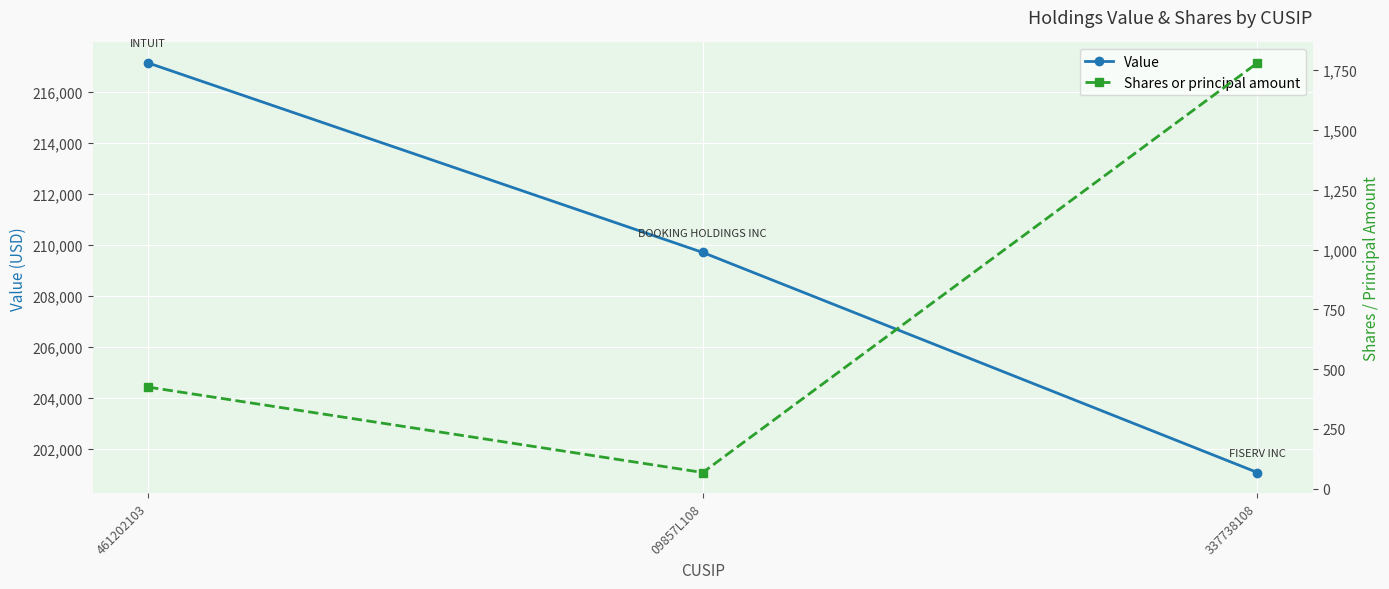

At 461202103, list the series in order from smallest to largest.

Shares or principal amount, Value